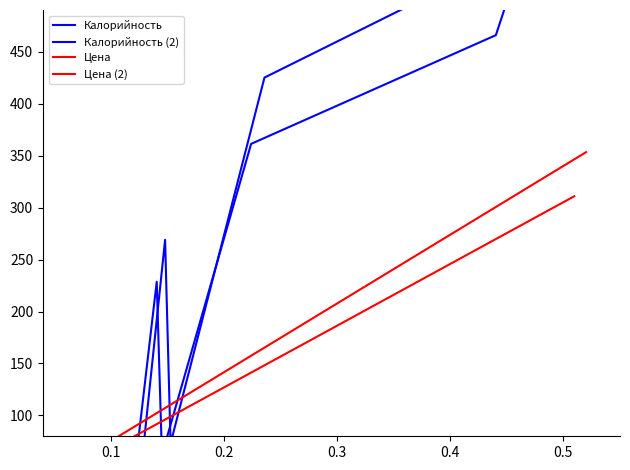

What is the label of the 8th point from the right?

0.5